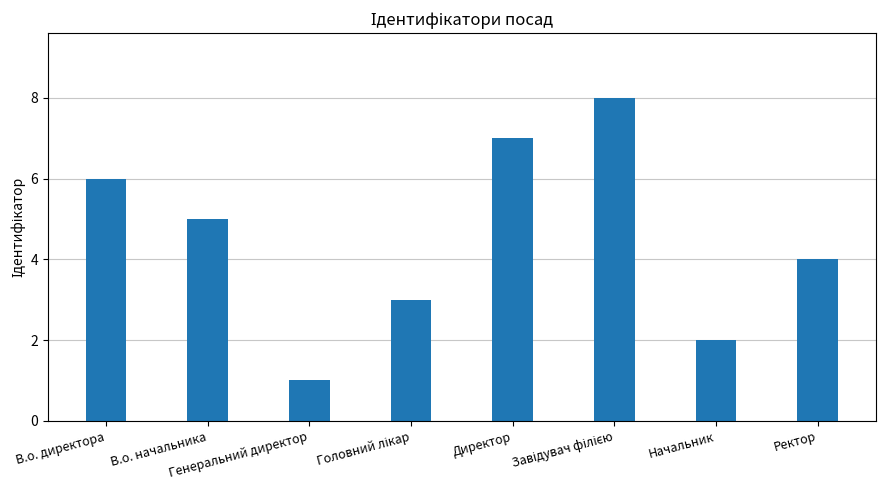

At which label is the value closest to 4?

Ректор